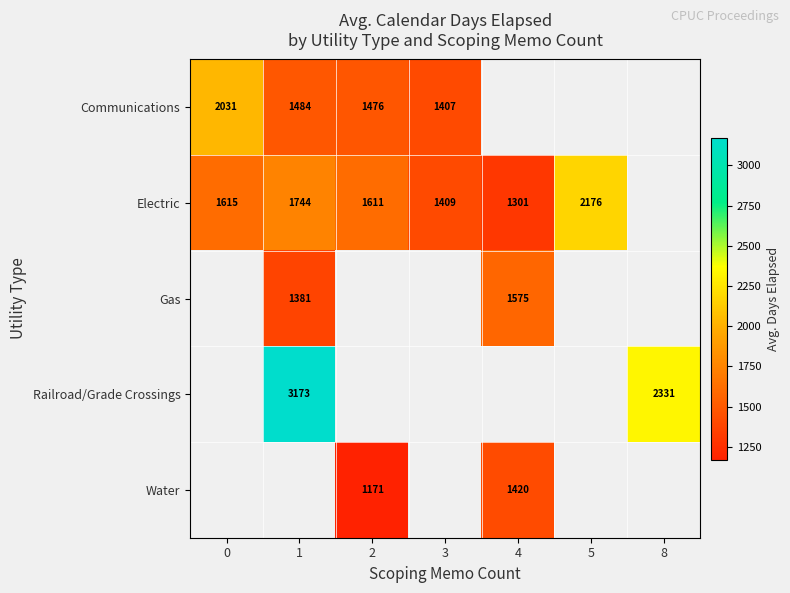

At which category does the chart reach its minimum across all series?

2